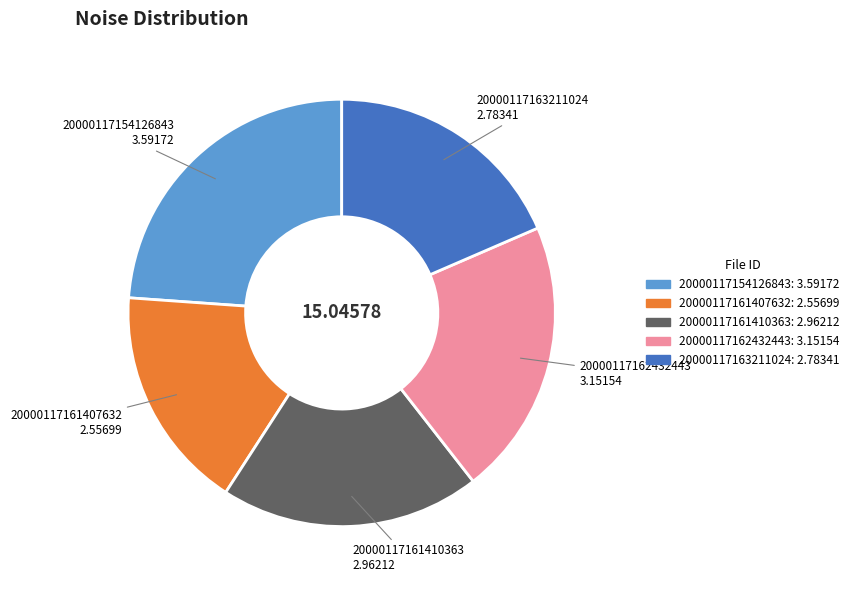

Combined, do 20000117161407632 and 20000117163211024 account for over 50%?

No